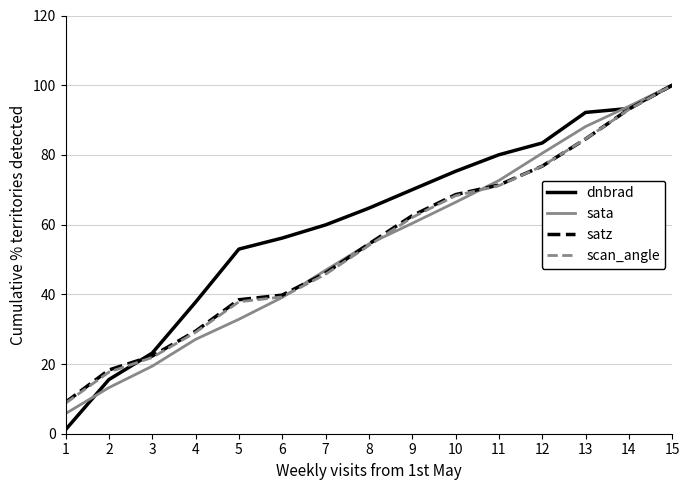

At which category is the sum across all series the highest?

15